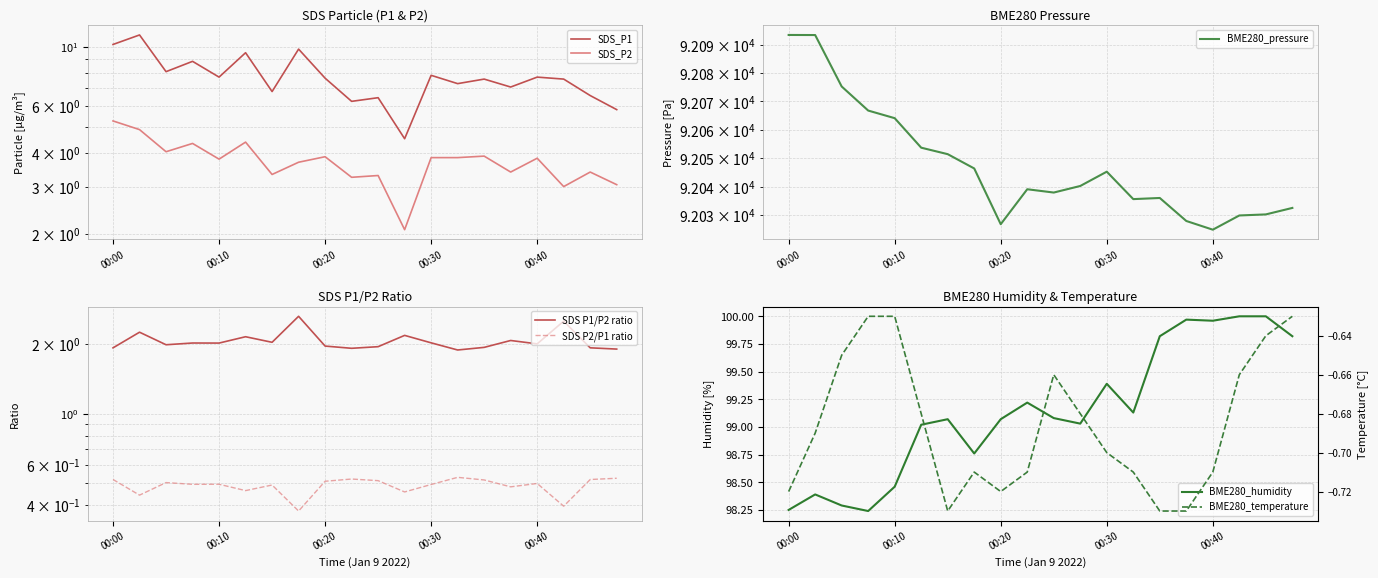

In SDS_P2, how many points are higher than both neighbors (excluding endpoints)?

7